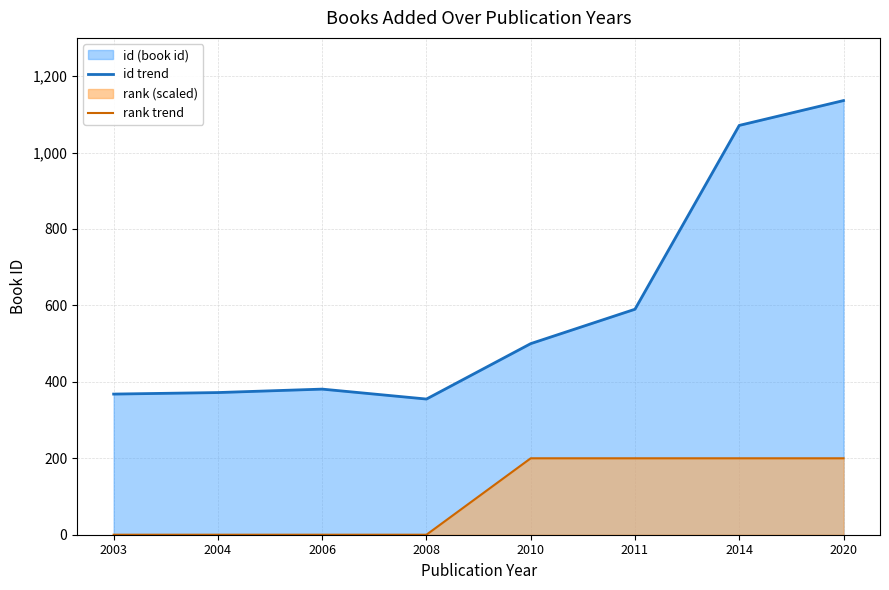

True or false: rank trend and id trend cross at least once.

False